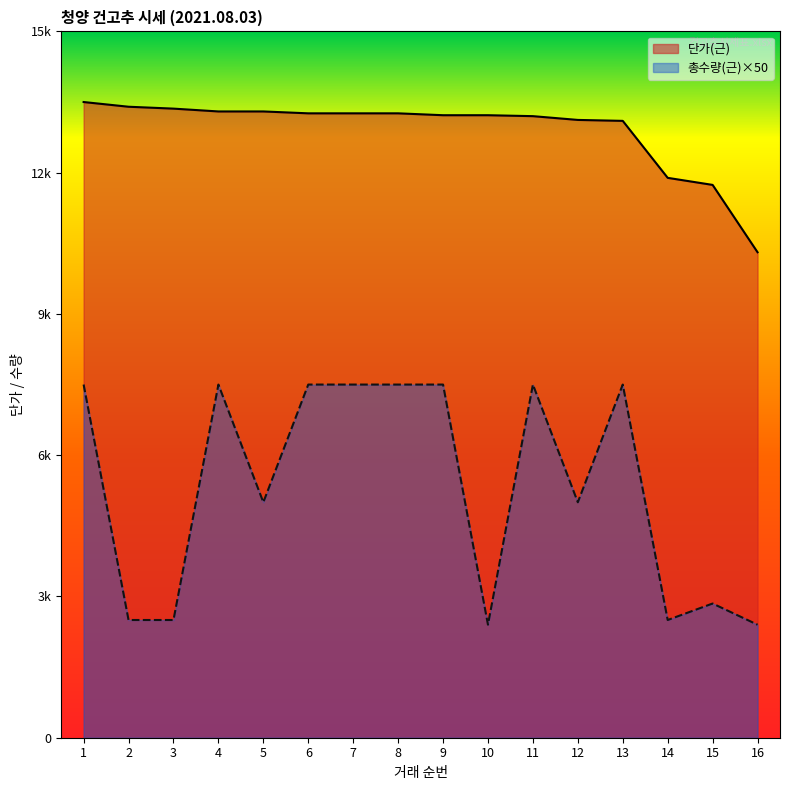

What is the value of the 단가(근) point at the 16th from the left?

10310